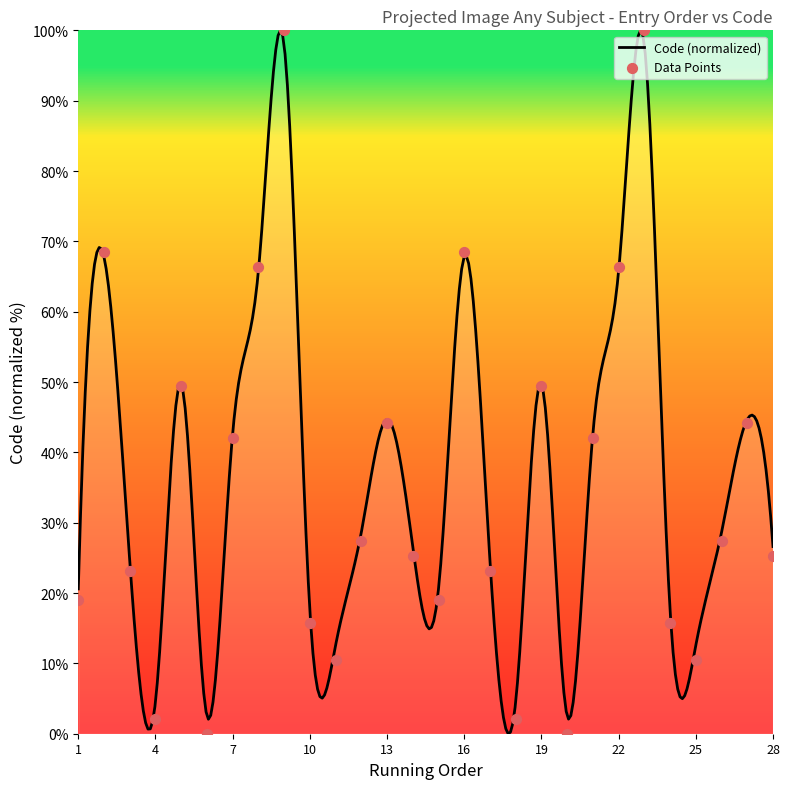

What is the change in value from 12 to 19?

+22.1